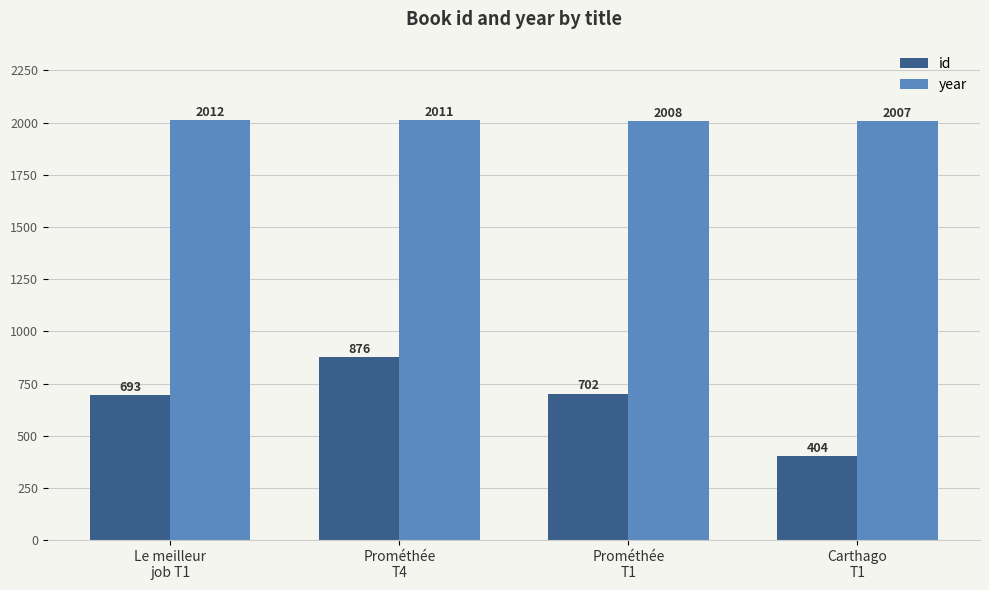

What is the sum of the id values at Prométhée
T4 and Prométhée
T1?

1578